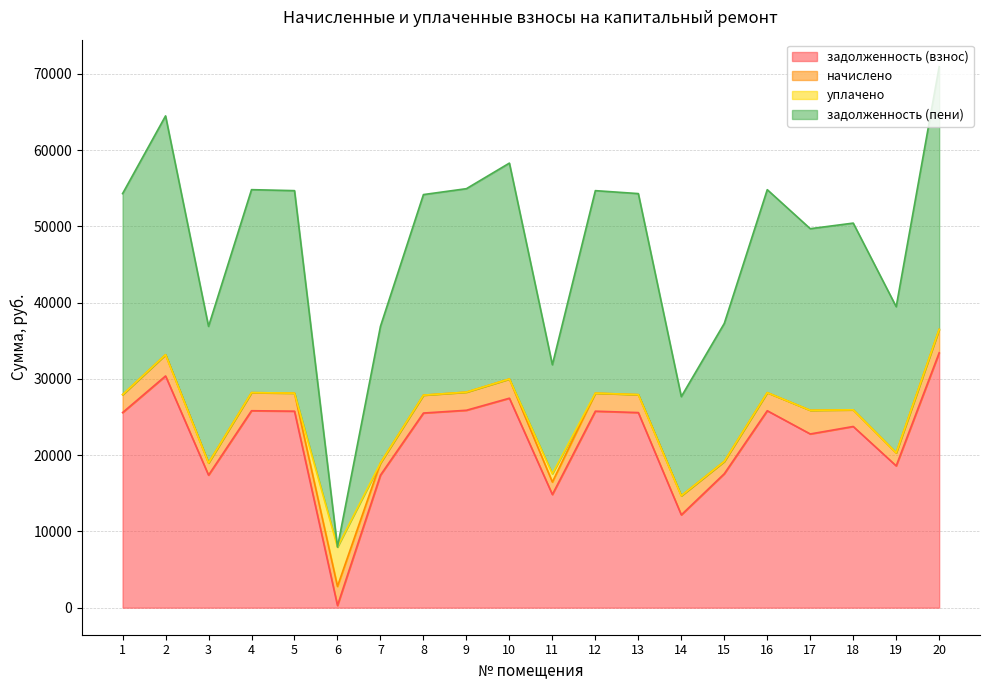

What is the highest value of the задолженность (взнос) series?

33415.8